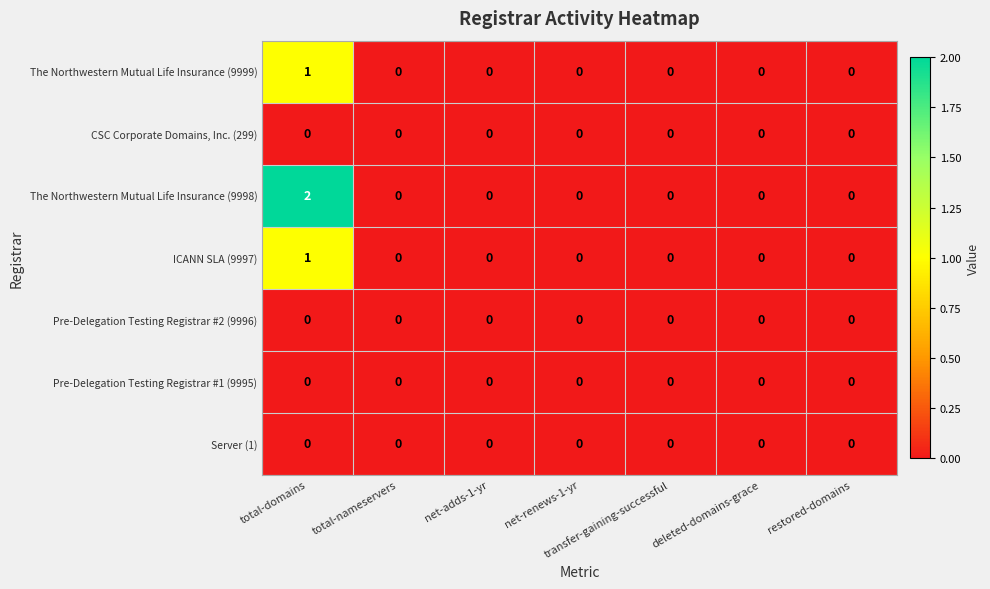

Between total-domains and restored-domains, which series saw the biggest shift?

The Northwestern Mutual Life Insurance (9998)